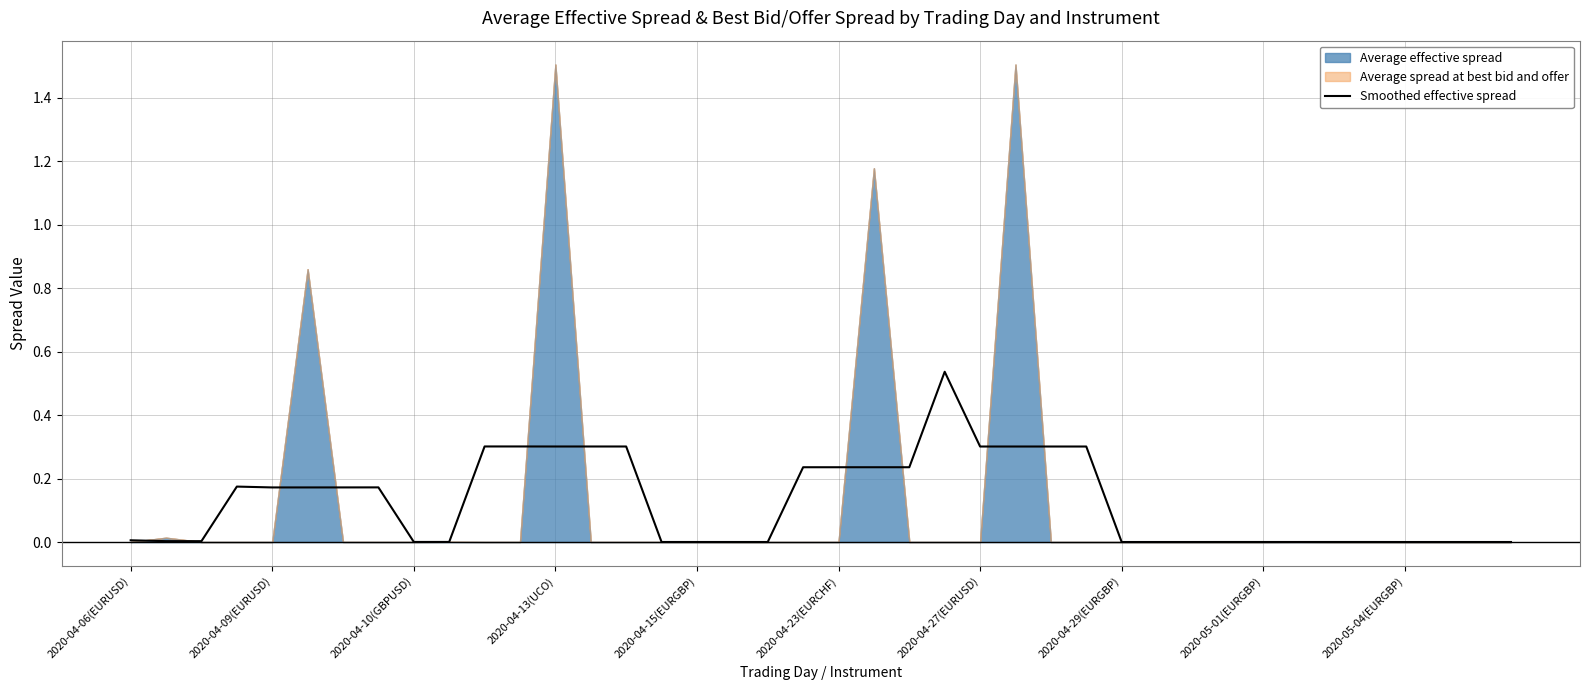

True or false: there are more than 2 points higher than both neighbors.

True